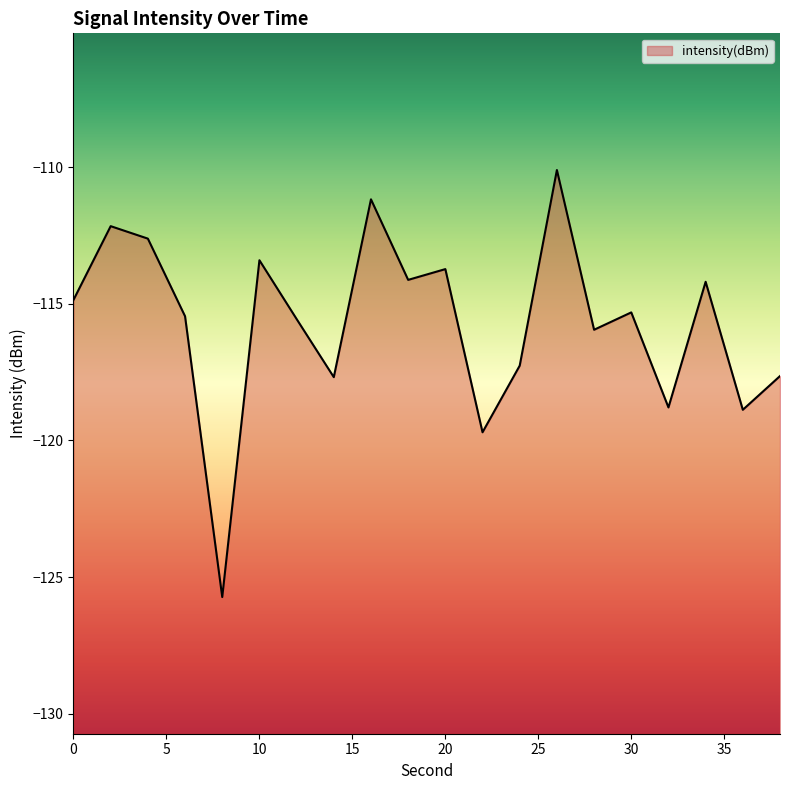

What is the average value?

-115.7